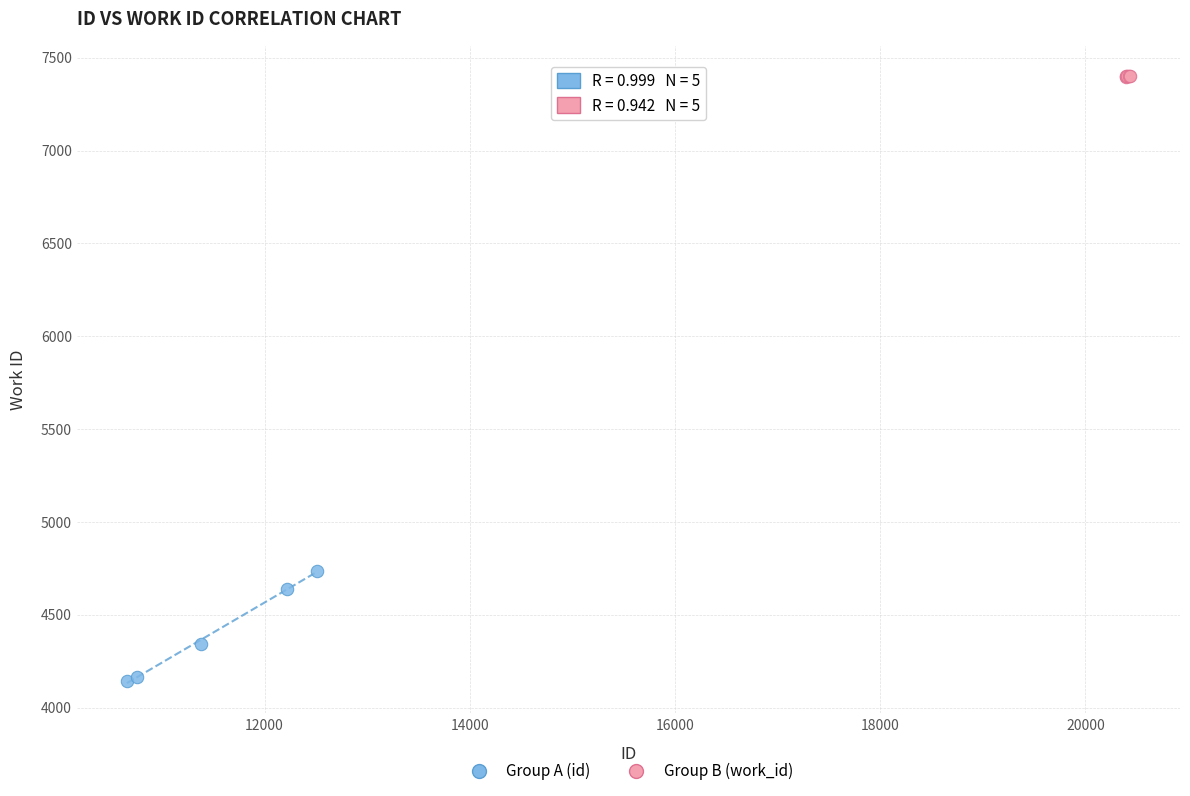

Which series has the largest Y range (max minus min)?

Group A (id)